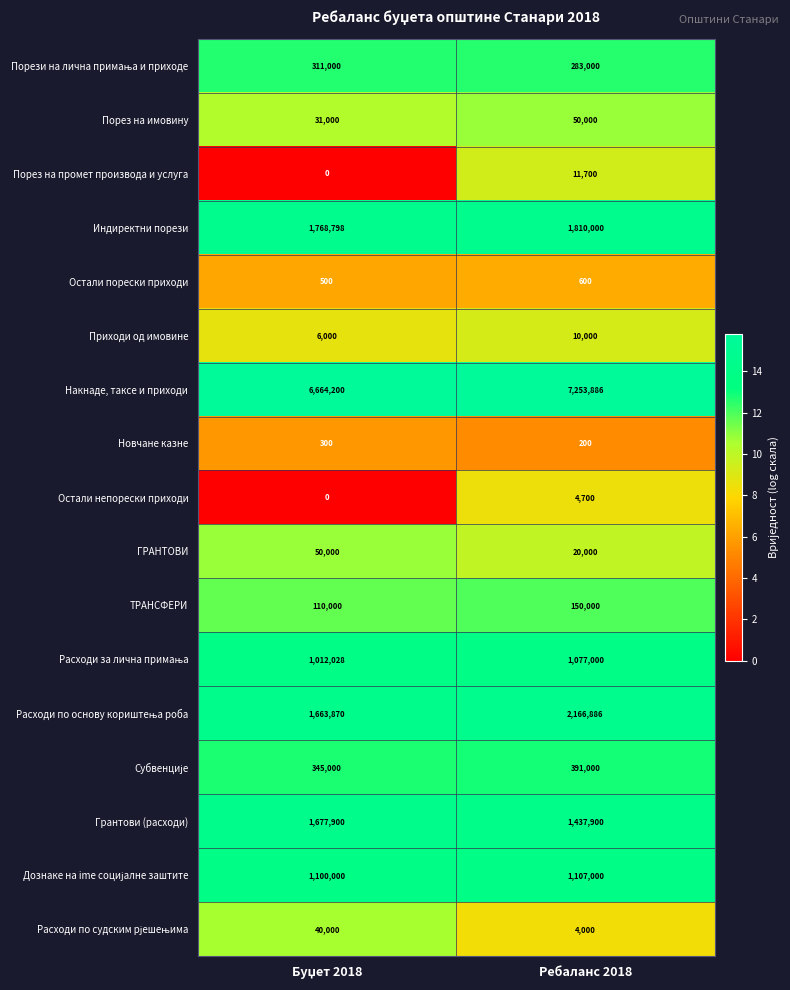

What is the average value of the Индиректни порези series?

1789399